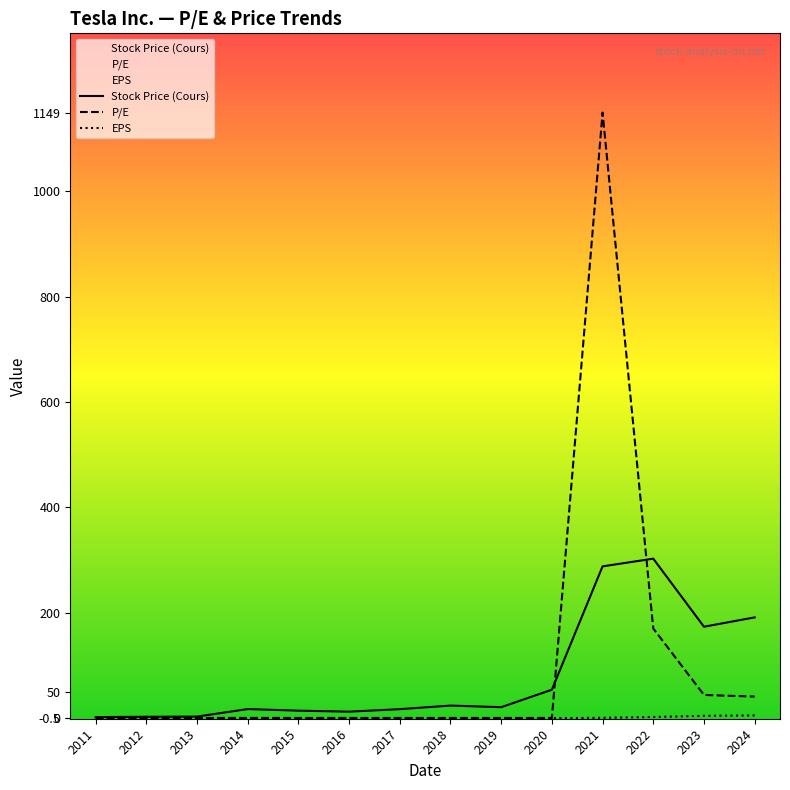

What is the sum of the Stock Price (Cours) values at 2018 and 2020?

77.1